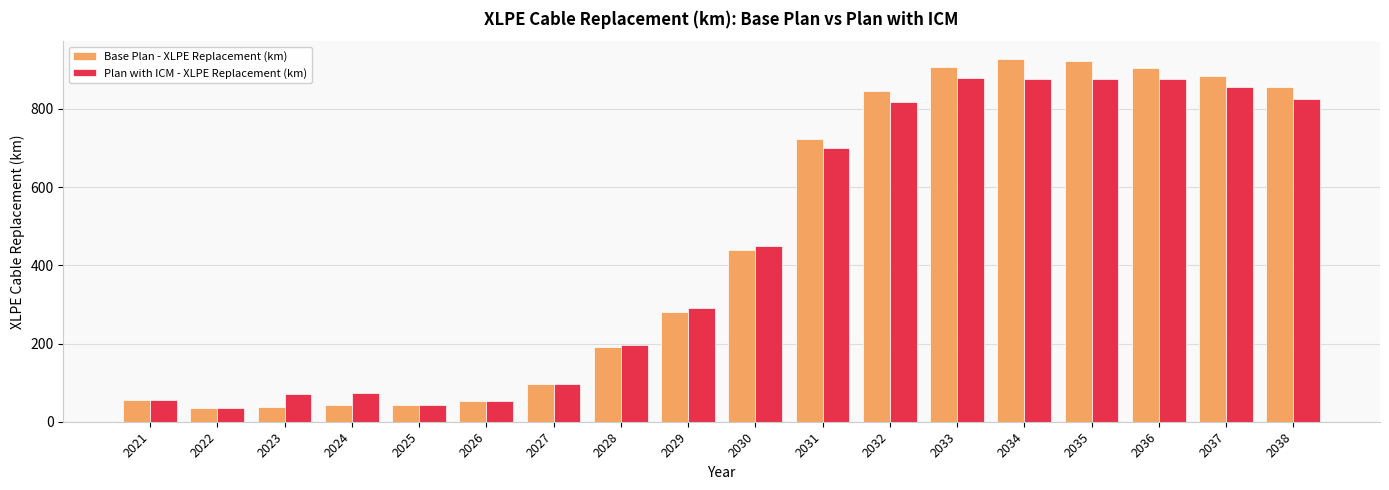

Are the bars horizontal?

No